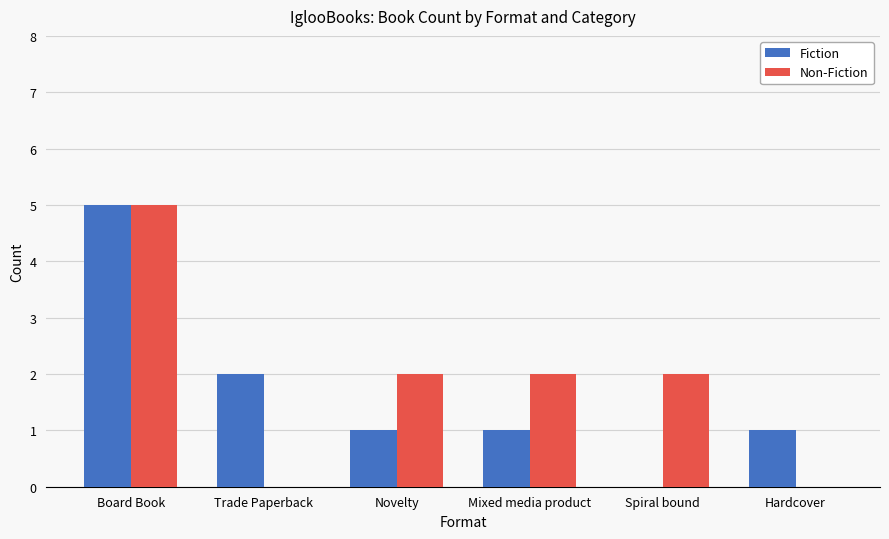

Which label corresponds to the largest value in the chart?

Board Book